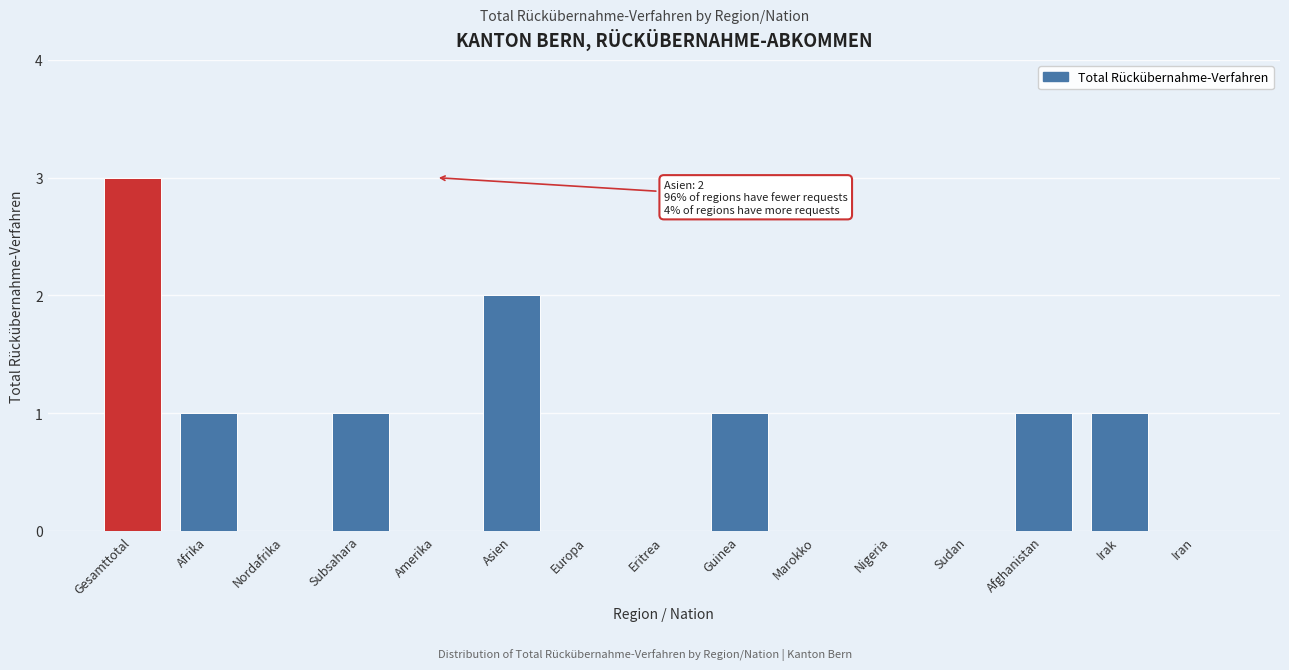

Reading left to right, what are all the values shown in this chart?

Gesamttotal=3	Afrika=1	Nordafrika=0	Subsahara=1	Amerika=0	Asien=2	Europa=0	Eritrea=0	Guinea=1	Marokko=0	Nigeria=0	Sudan=0	Afghanistan=1	Irak=1	Iran=0